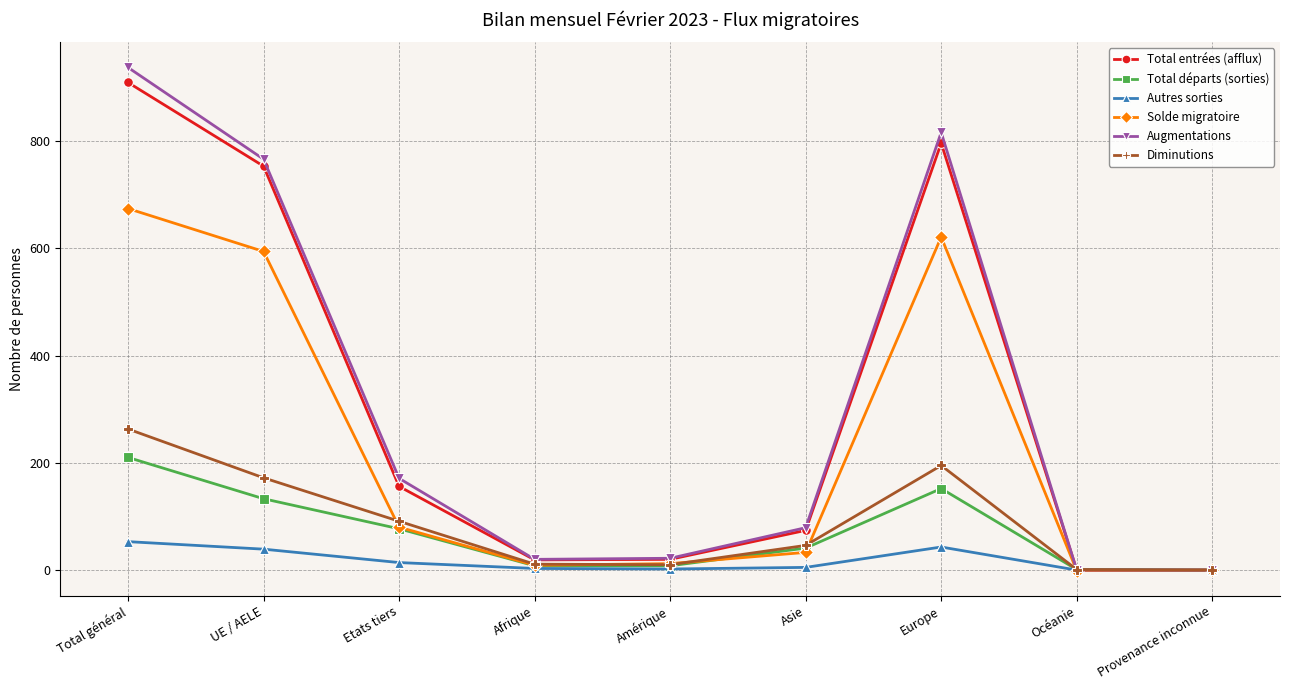

What is the label of the 4th point from the right?

Asie